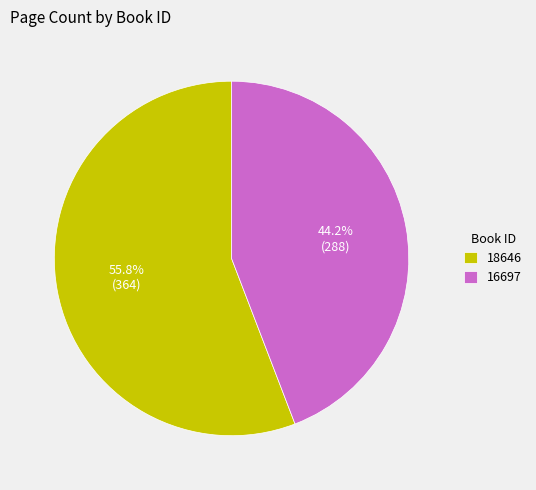

To the nearest percent, what is the combined percentage of 18646 and 16697?

100%